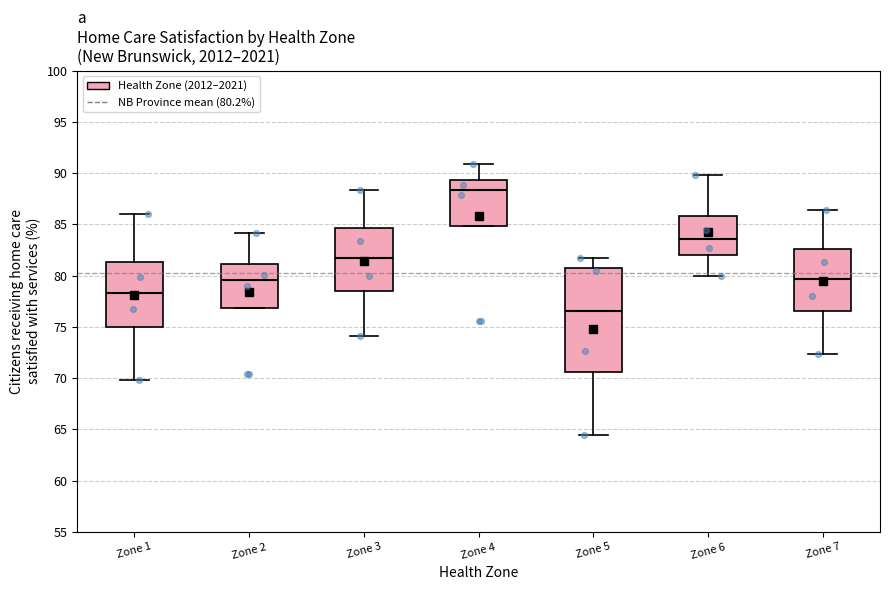

Which box's median line is the lowest?

Zone 5